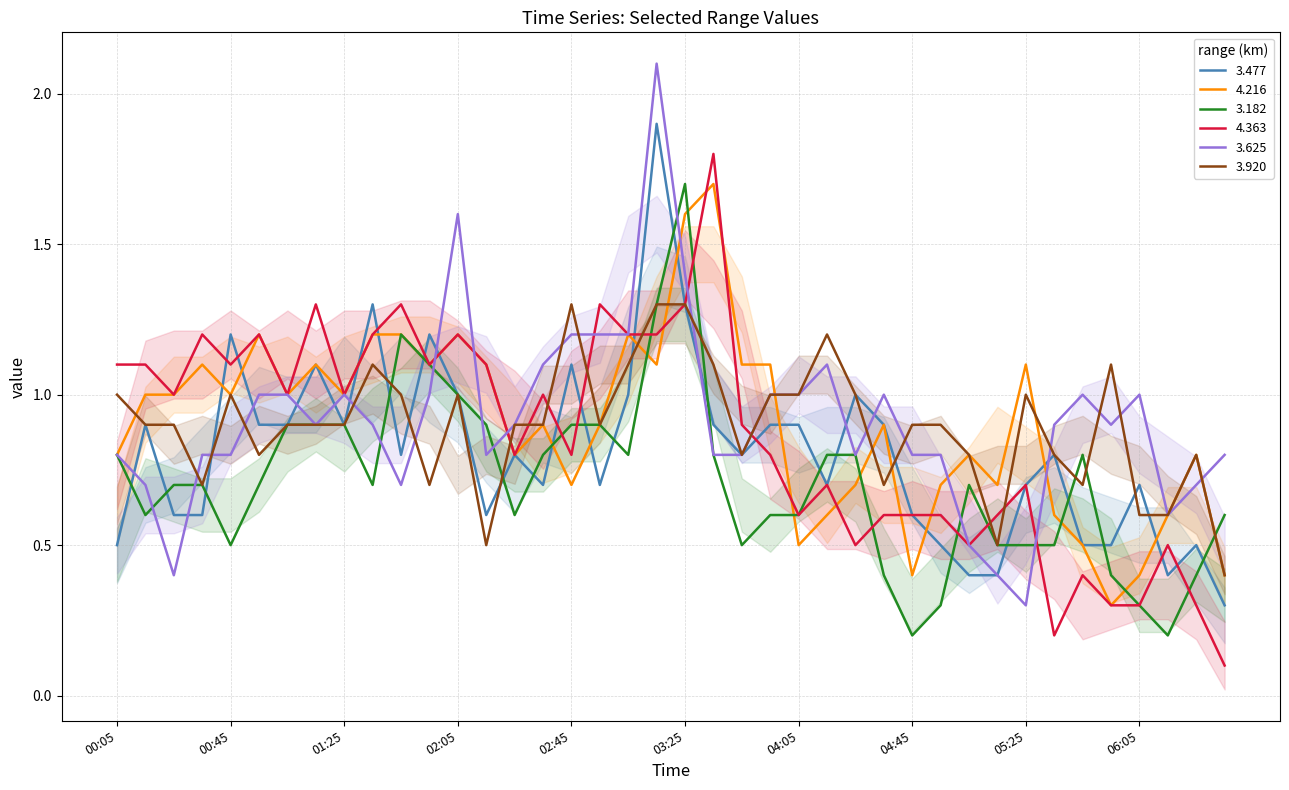

True or false: 3.477 has more than 1 points higher than both neighbors.

True